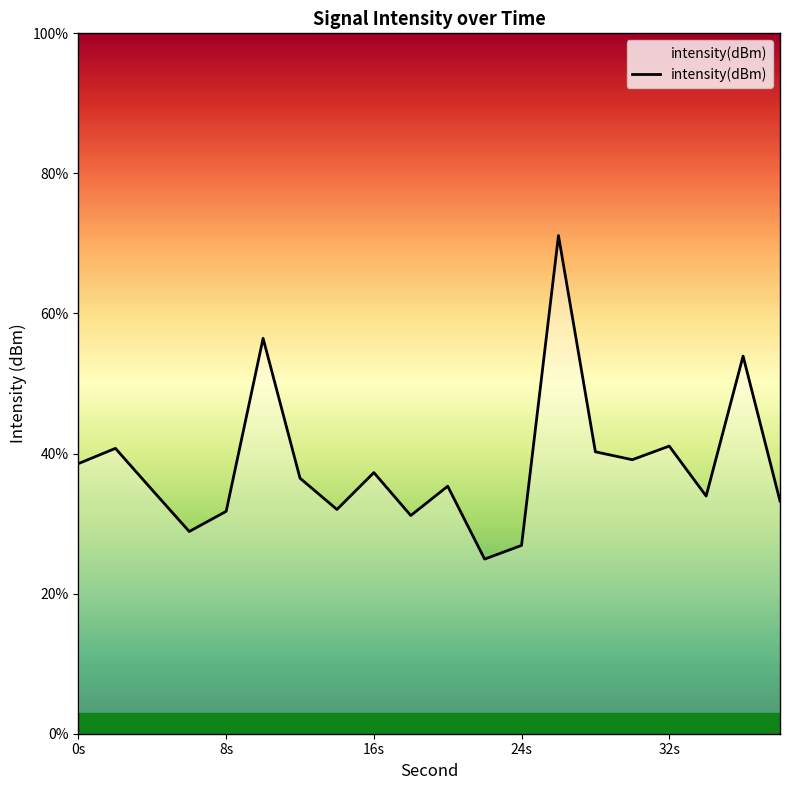

What is the difference between the maximum and minimum values?

46.2